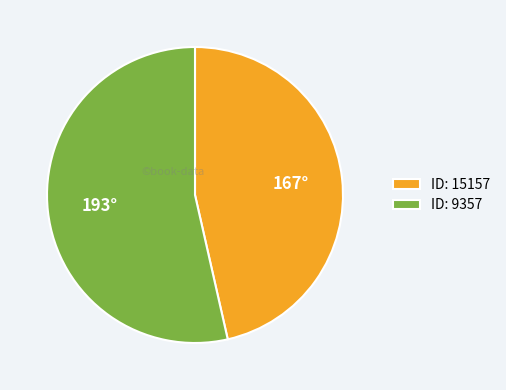

How many slices are in this pie chart?

2